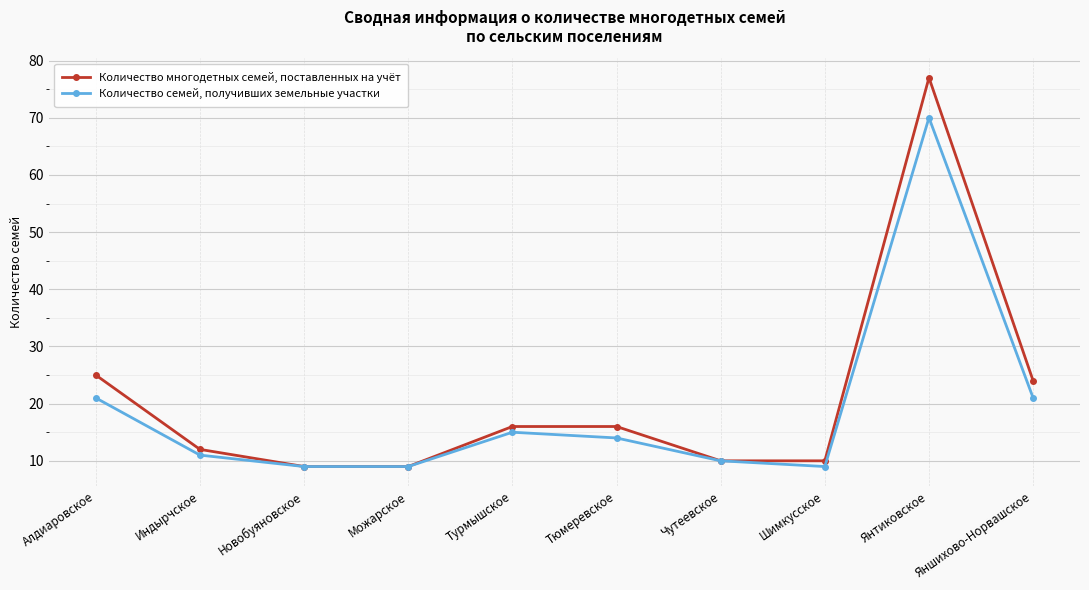

Count the number of data series in this chart.

2